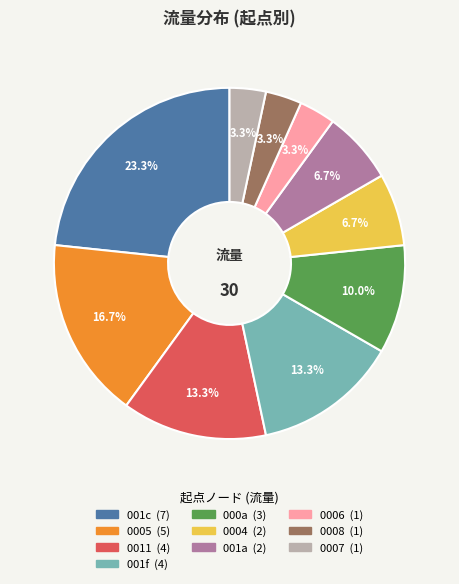

Is there any slice that represents more than half of the pie?

No